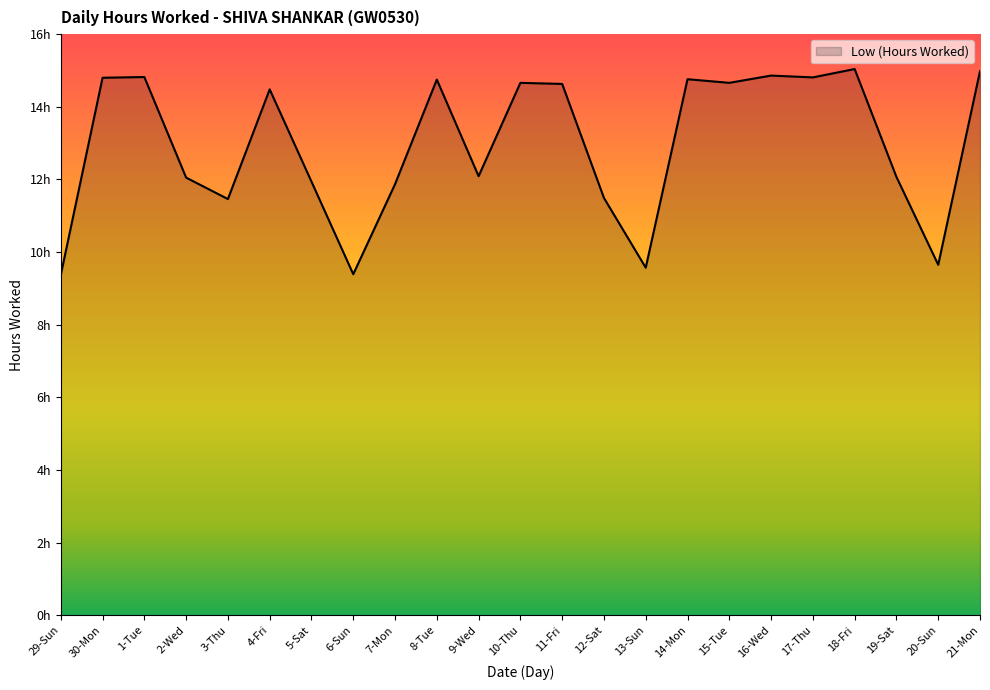

Reading right to left, list all the values displayed in this chart.

21-Mon=15.0	20-Sun=9.7	19-Sat=12.1	18-Fri=15.0	17-Thu=14.8	16-Wed=14.9	15-Tue=14.7	14-Mon=14.8	13-Sun=9.6	12-Sat=11.5	11-Fri=14.6	10-Thu=14.7	9-Wed=12.1	8-Tue=14.8	7-Mon=11.9	6-Sun=9.4	5-Sat=11.9	4-Fri=14.5	3-Thu=11.5	2-Wed=12.1	1-Tue=14.8	30-Mon=14.8	29-Sun=9.4